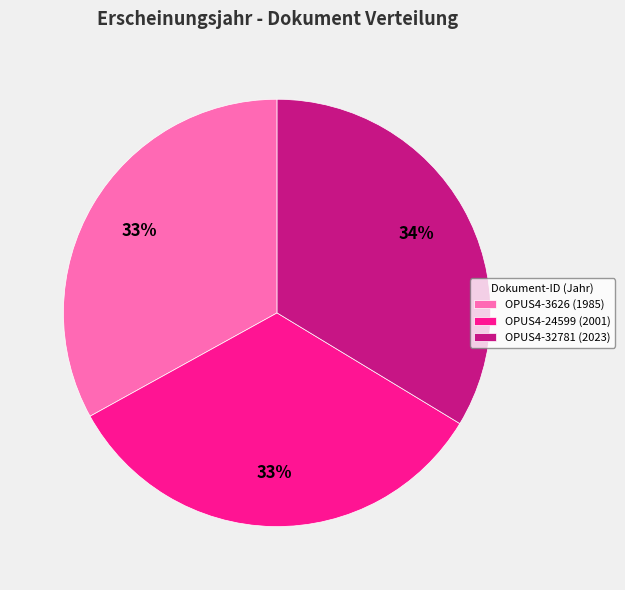

True or false: OPUS4-32781 accounts for 34% of the total.

True